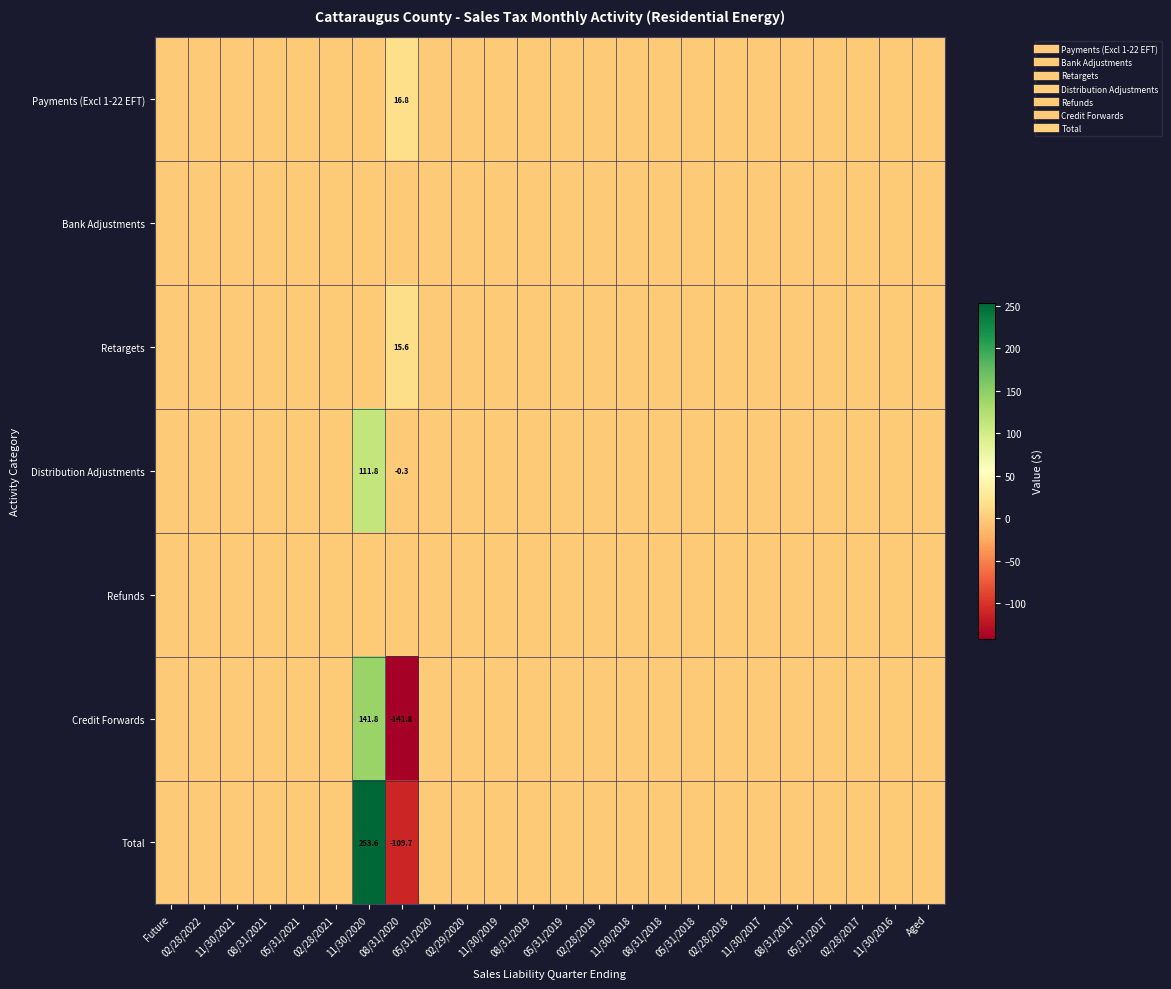

List the labels in order of Credit Forwards value, smallest first.

08/31/2020, Future, 02/28/2022, 11/30/2021, 08/31/2021, 05/31/2021, 02/28/2021, 05/31/2020, 02/29/2020, 11/30/2019, 08/31/2019, 05/31/2019, 02/28/2019, 11/30/2018, 08/31/2018, 05/31/2018, 02/28/2018, 11/30/2017, 08/31/2017, 05/31/2017, 02/28/2017, 11/30/2016, Aged, 11/30/2020